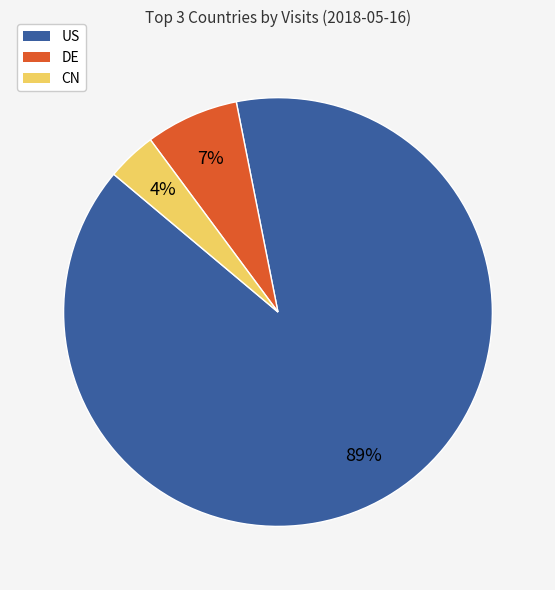

Do CN and US together represent more than half of the pie?

Yes